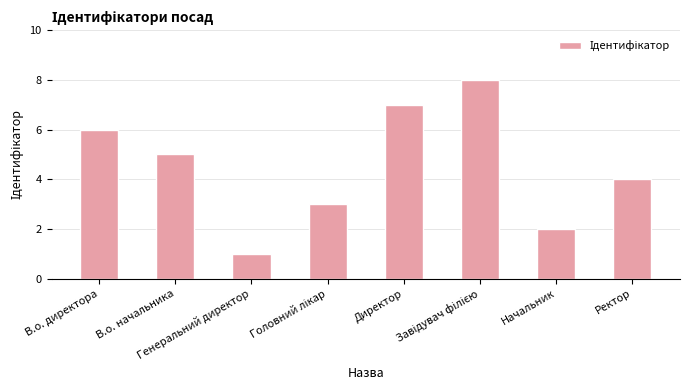

How many values are between 3 and 7?

5